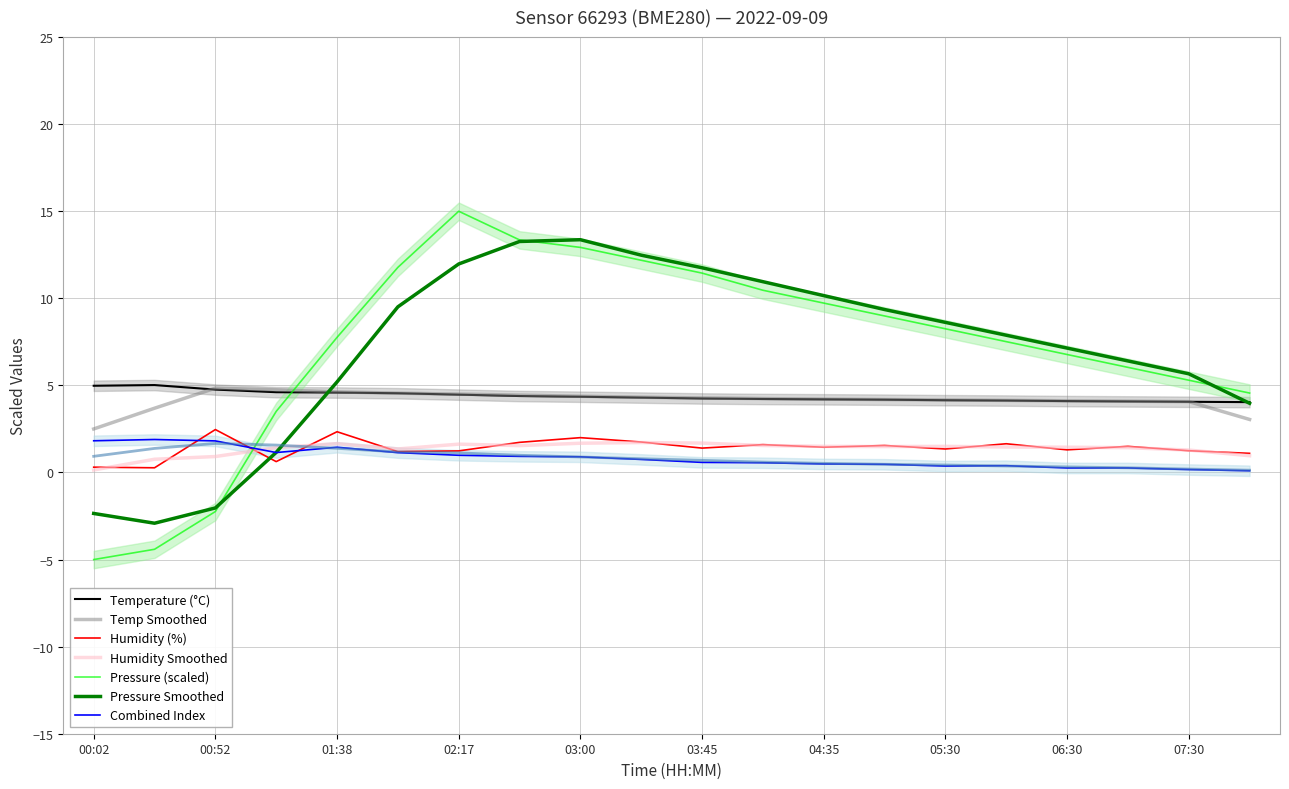

Between which two adjacent categories do humidity and pressure_norm first intersect?

00:52 and 01:16